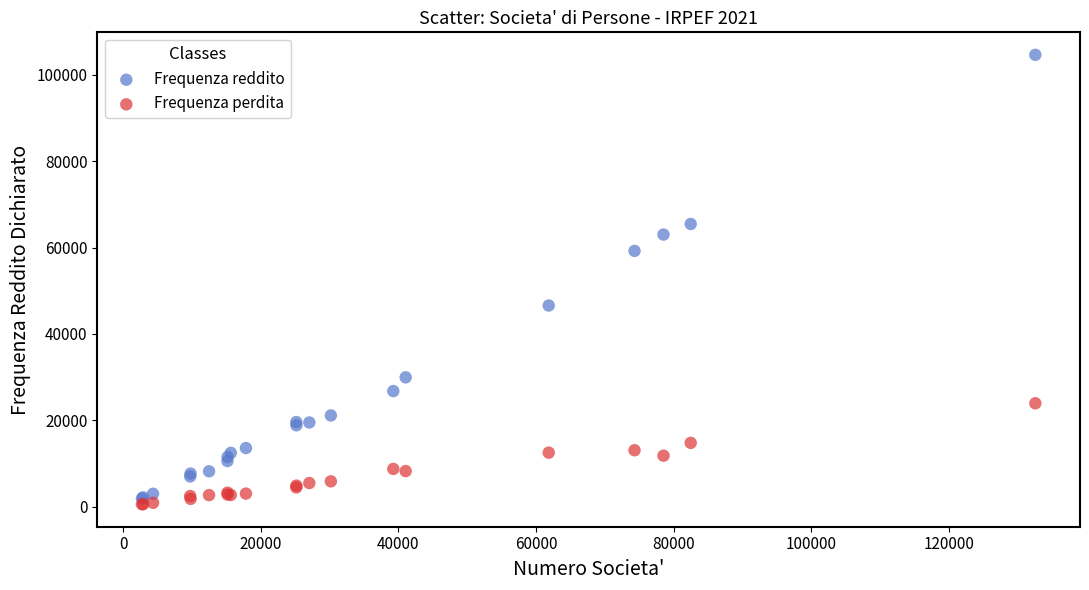

Which series has the largest Y range (max minus min)?

Frequenza reddito